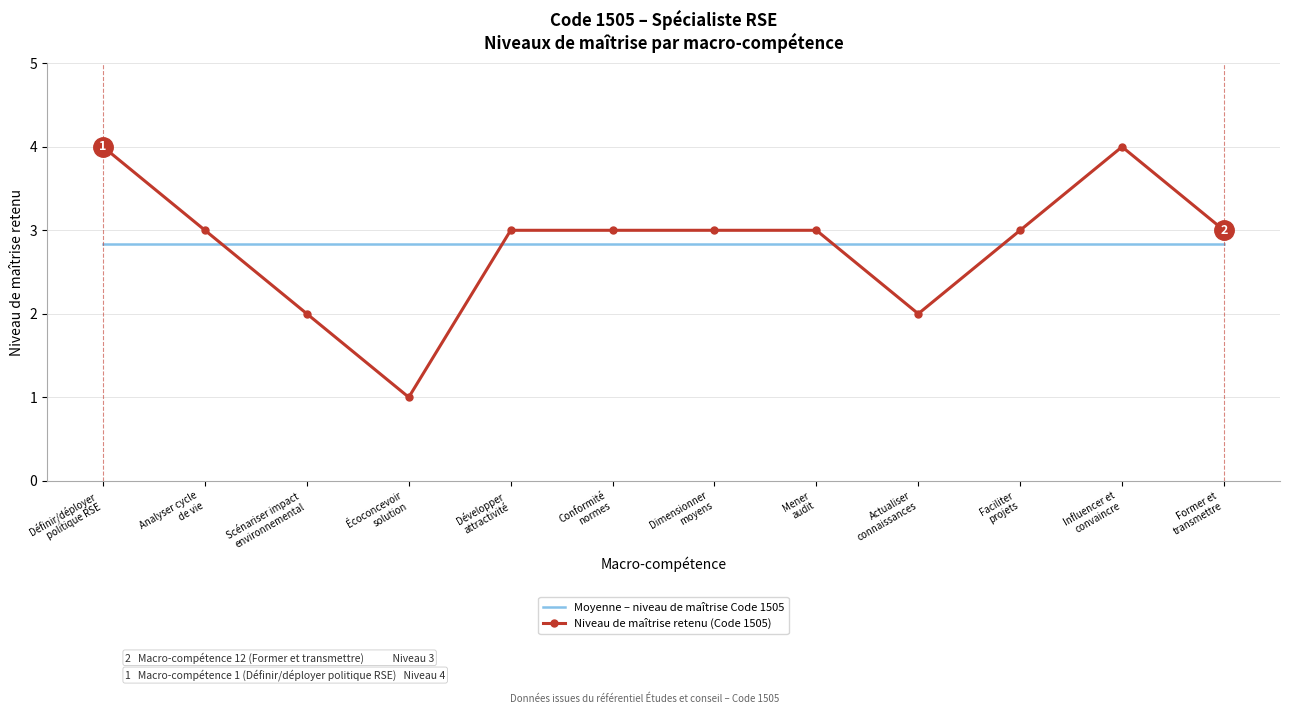

True or false: Moyenne – niveau de maîtrise Code 1505 and Niveau de maîtrise retenu (Code 1505) intersect in this chart.

True